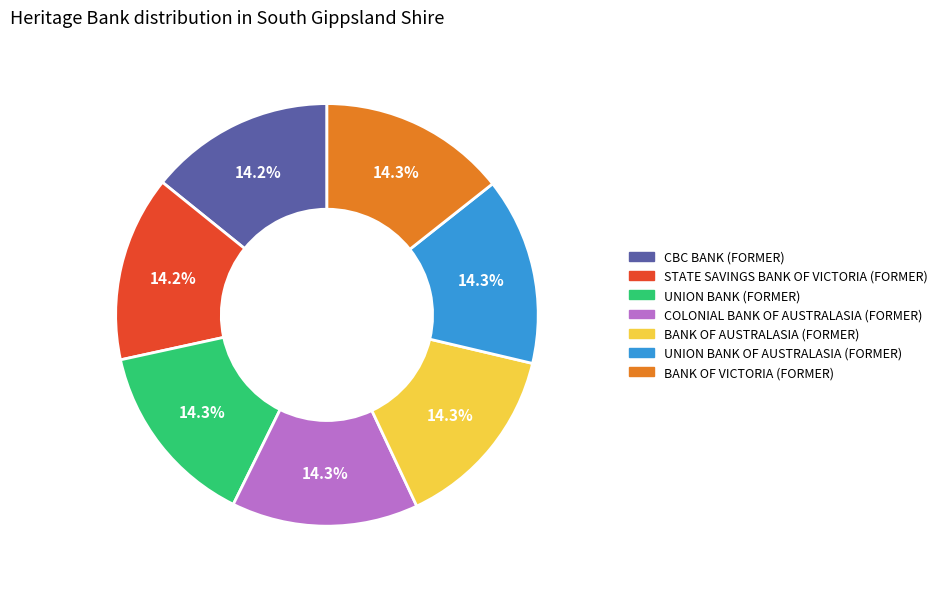

Approximately how many times larger is the value at CBC BANK (FORMER) compared to STATE SAVINGS BANK OF VICTORIA (FORMER)?

1.0